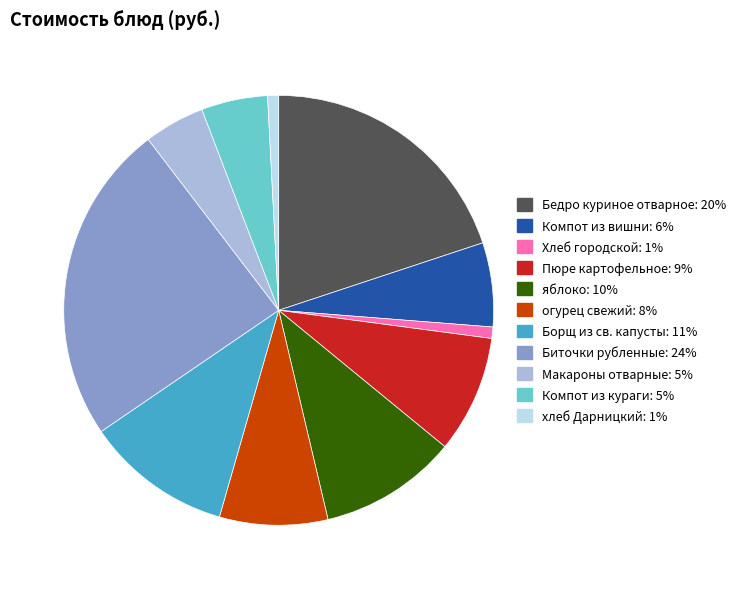

Combined, do Пюре картофельное and Макароны отварные account for over 50%?

No